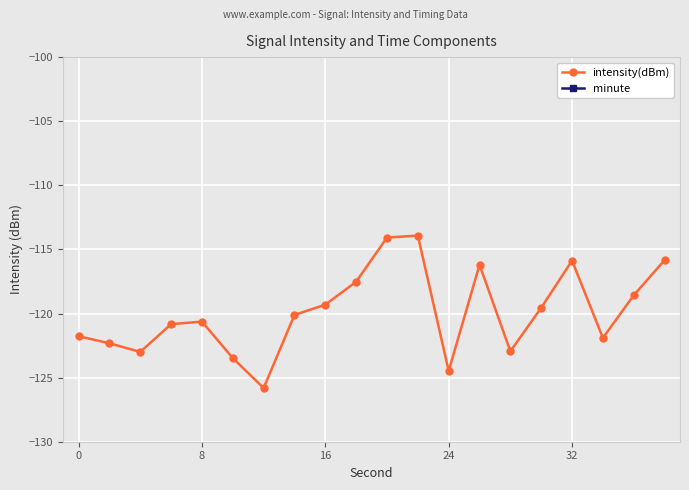

True or false: intensity(dBm) has more than 1 interior local peaks.

True